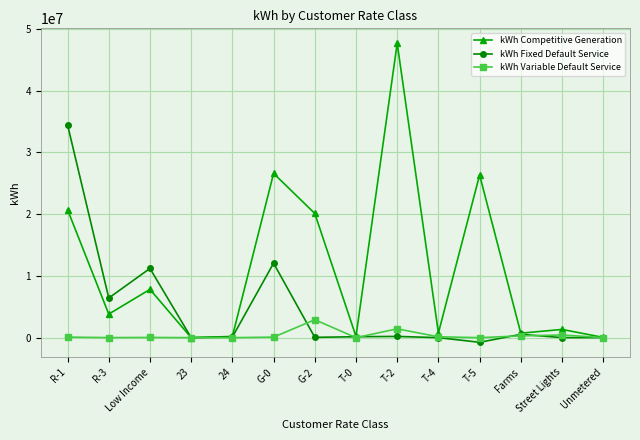

What is the label of the 12th point from the left?

Farms